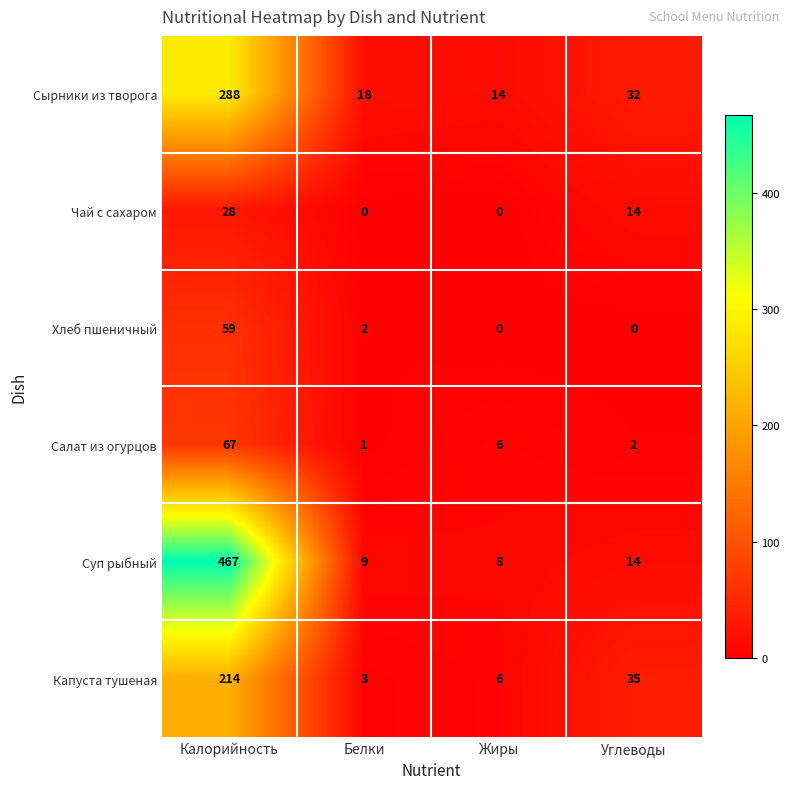

Which series has the largest range (max minus min)?

Суп рыбный